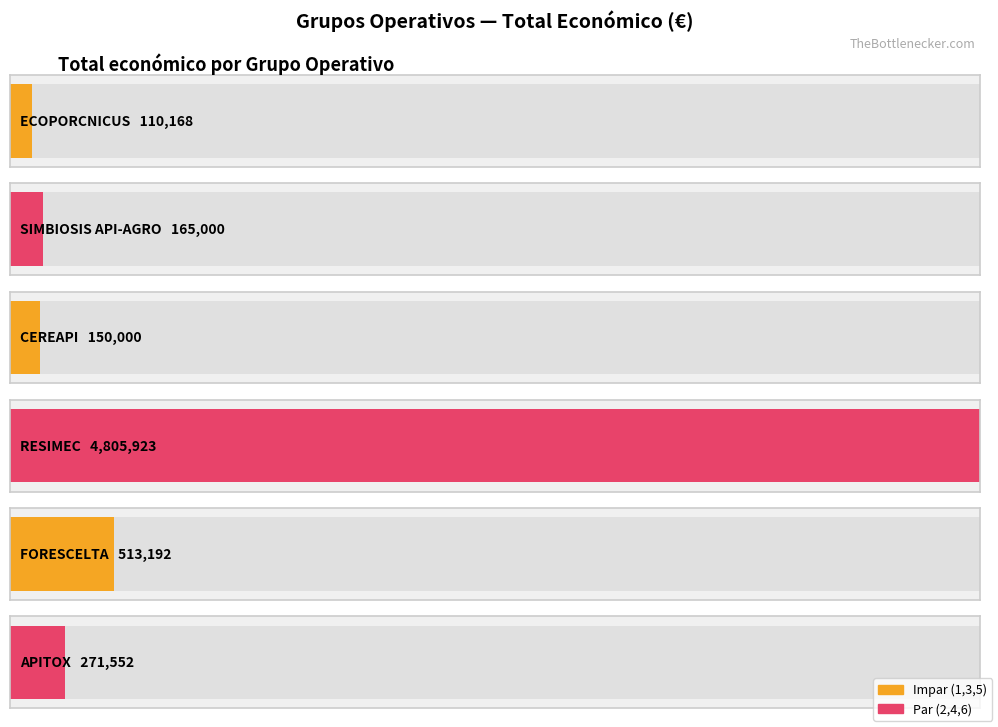

What value does the data have at APITOX, to the nearest 50?

271550